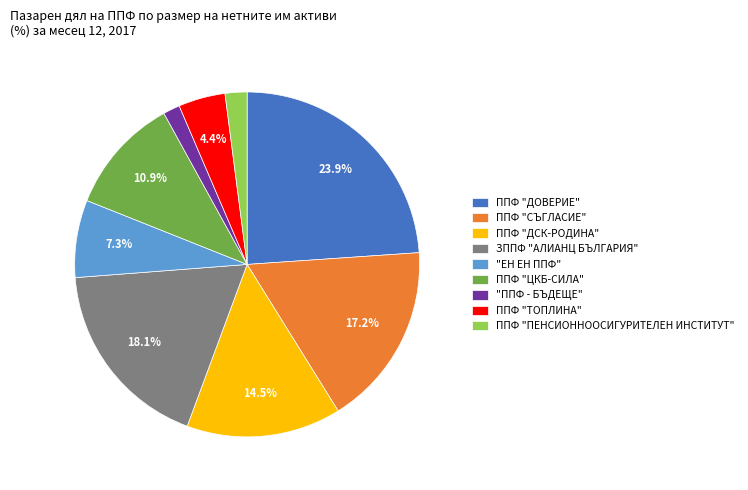

Is there any slice that represents more than half of the pie?

No